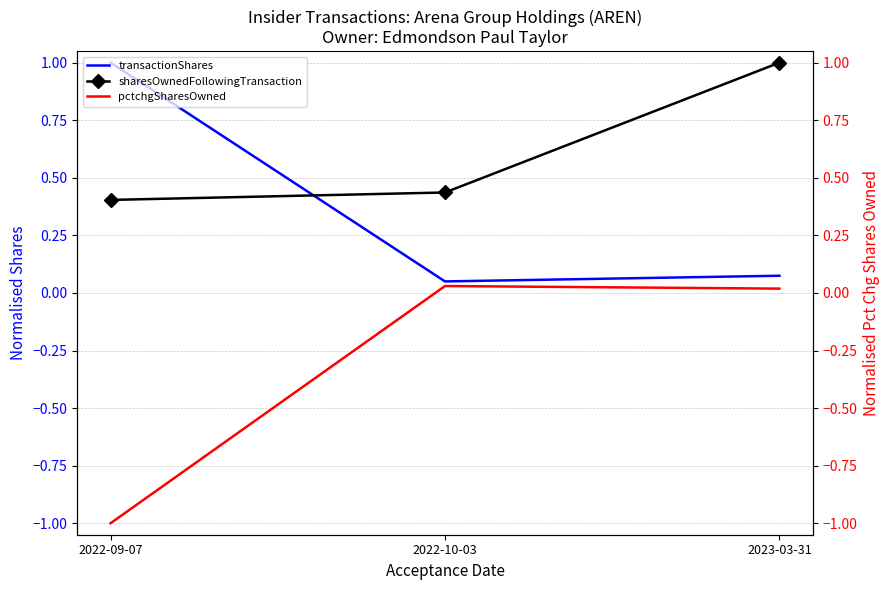

Reading left to right, list all the values displayed in this chart.

transactionShares: 1.0	0.1	0.1
sharesOwnedFollowingTransaction: 0.4	0.4	1.0
pctchgSharesOwned: -1.0	0.0	0.0